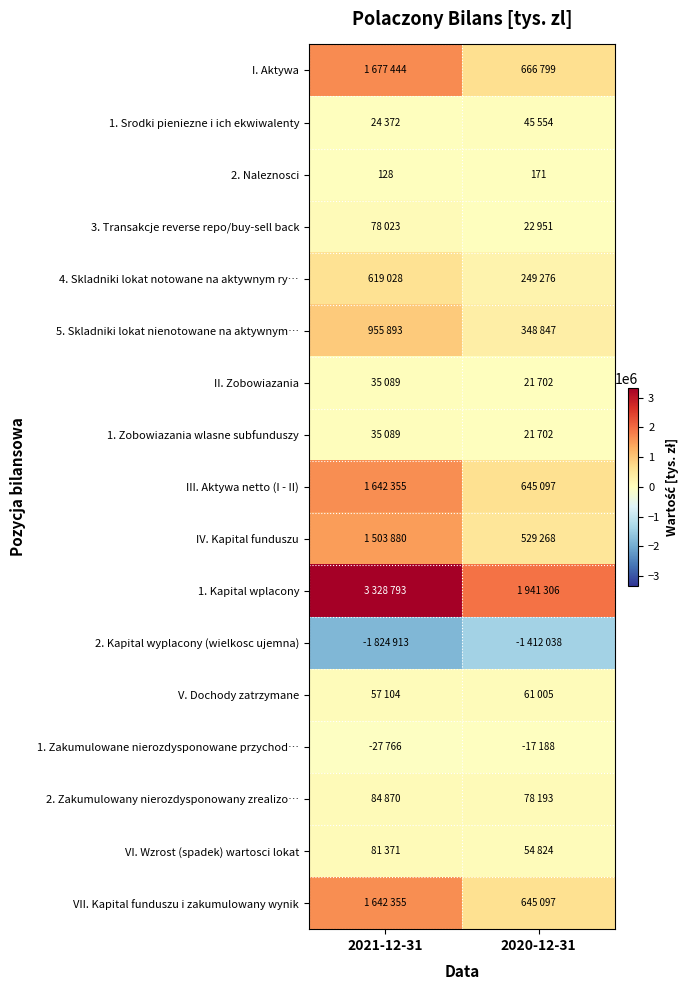

List the labels in order of 2. Kapital wyplacony (wielkosc ujemna) value, smallest first.

2021-12-31, 2020-12-31